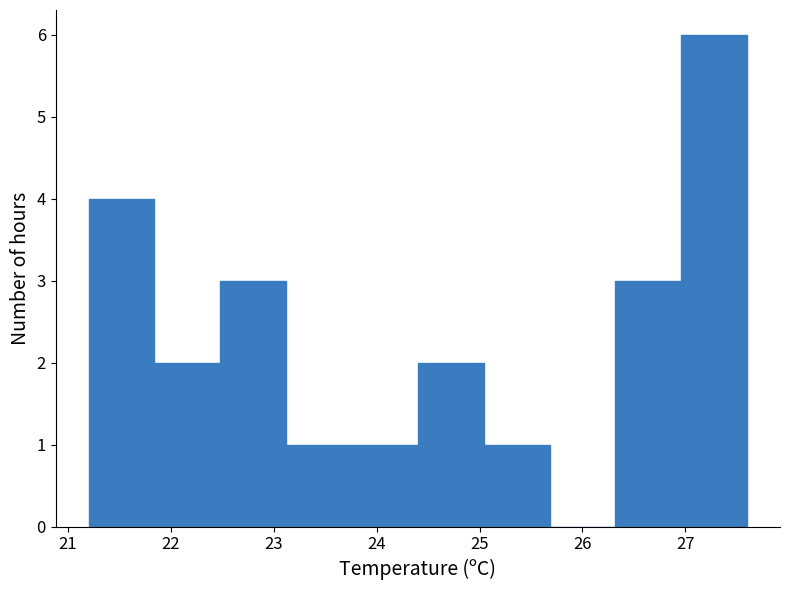

How tall is the bar that spans 26.96 to 27.60 on the x-axis? Neither the bar edges nor the heights are printed on the chart, so give them approximately, as read against the axes.

6